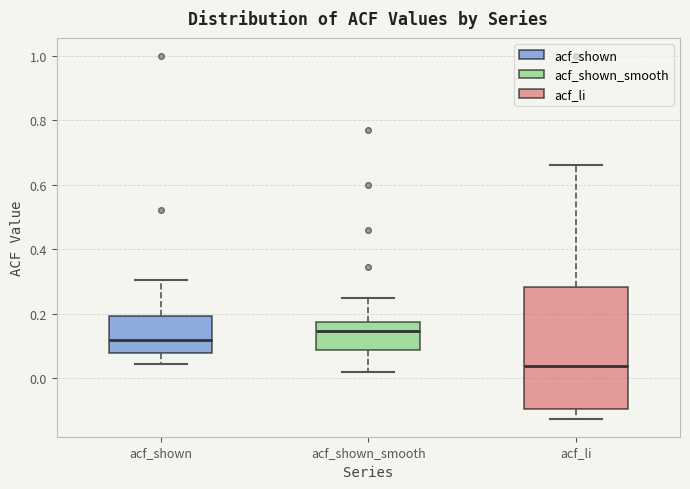

Where is the upper edge of the box for acf_shown on the y-axis? The values are not printed on the chart, so give them approximately, as read against the axis.

0.20